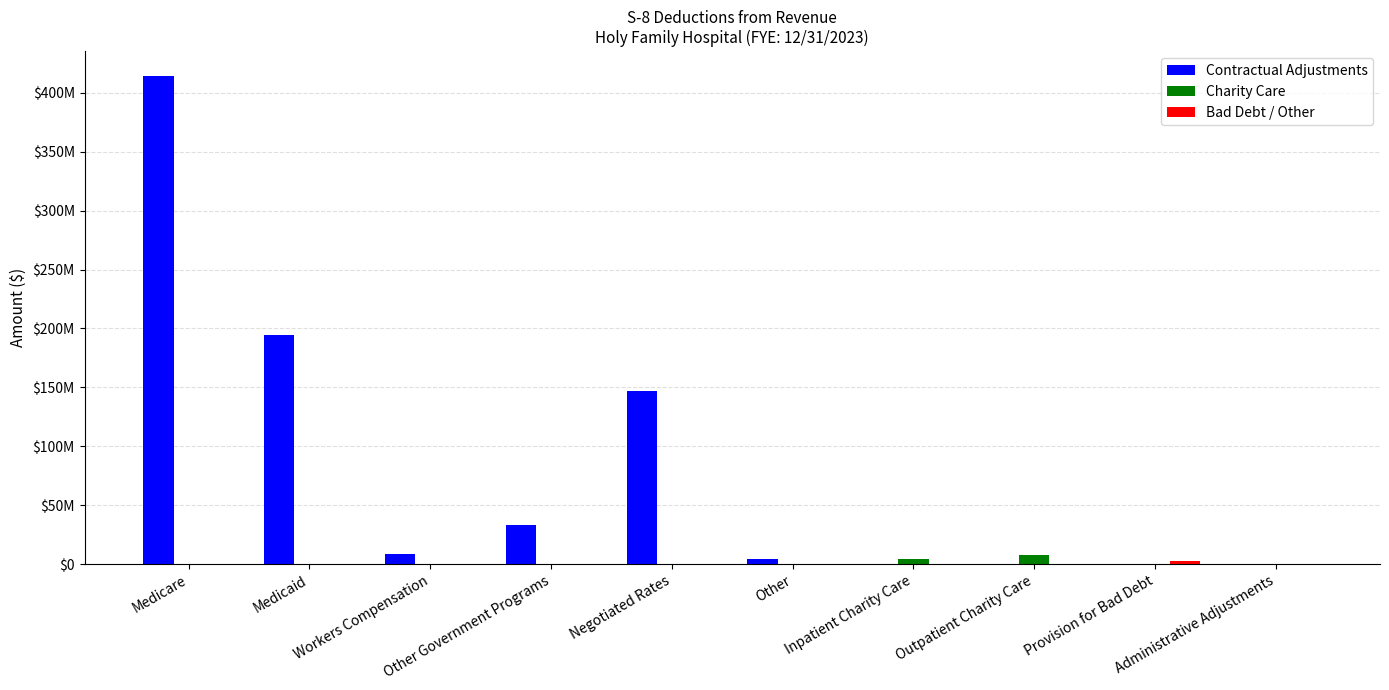

Are the bars grouped side by side (vs. stacked)?

Yes